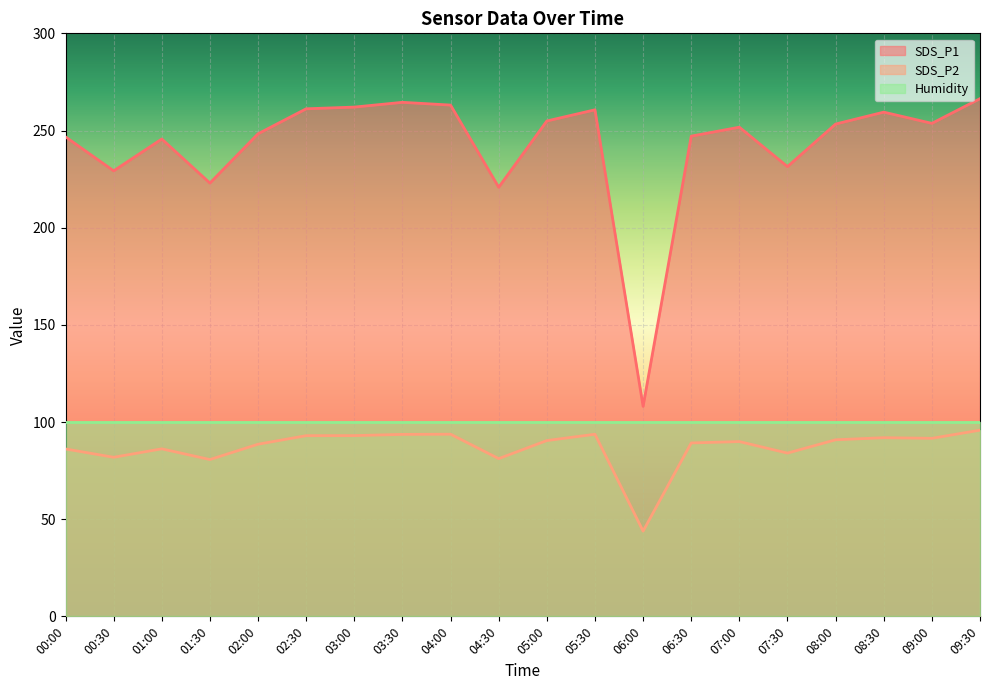

True or false: SDS_P2 has a value of 147.9 at 06:30.

False